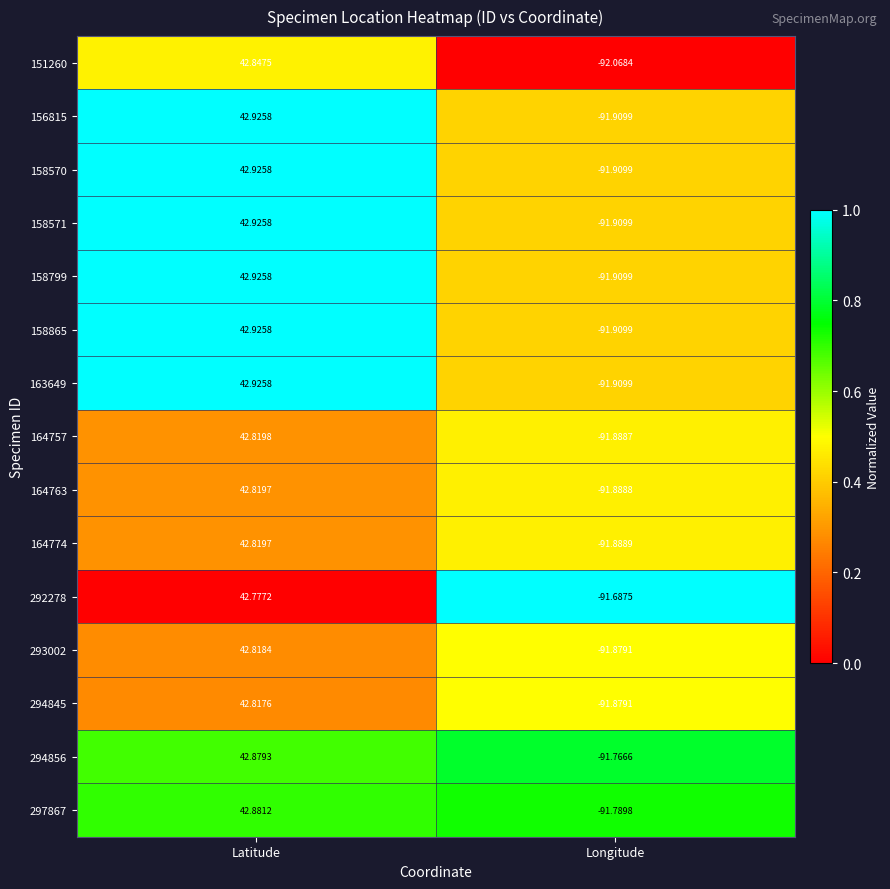

At which category is the sum across all series the highest?

Latitude